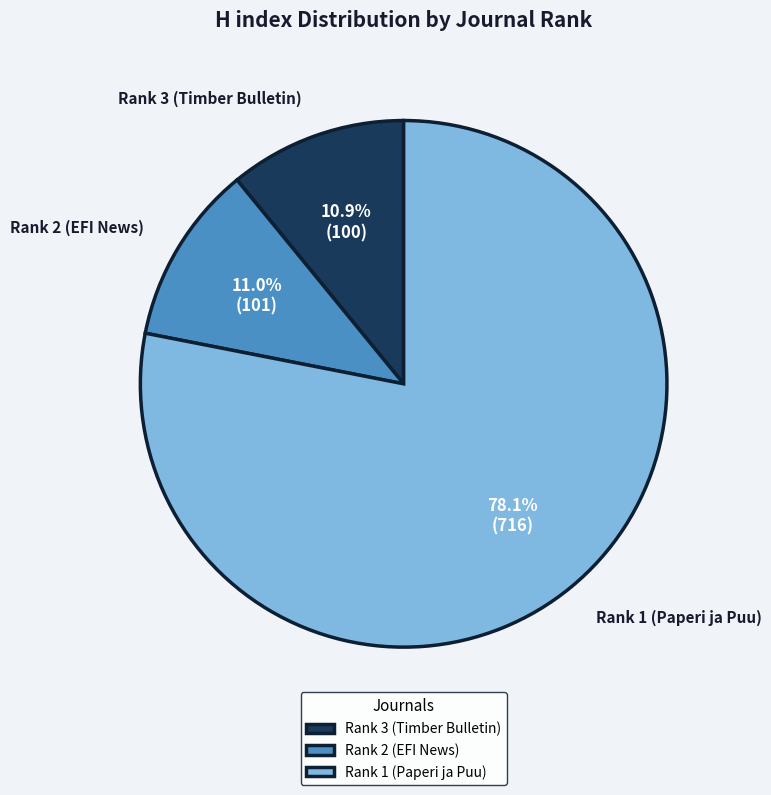

The Rank 3 (Timber Bulletin) slice represents 11% of the pie. True or false?

True